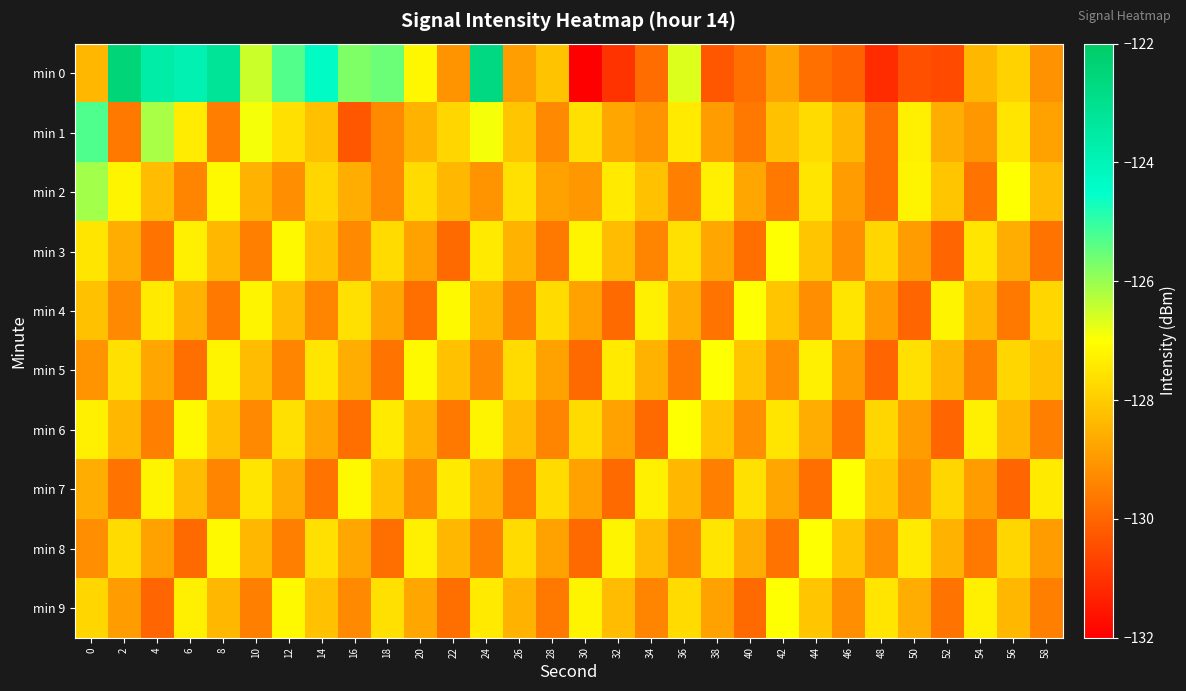

Reading right to left, extract all data points from this chart.

min 0: 58=-129.1	56=-127.9	54=-128.4	52=-130.5	50=-130.4	48=-131.1	46=-130.1	44=-129.8	42=-128.8	40=-129.8	38=-130.3	36=-126.7	34=-129.9	32=-131.0	30=-132.2	28=-128.2	26=-128.9	24=-122.7	22=-129.1	20=-127.2	18=-125.5	16=-125.7	14=-124.3	12=-125.3	10=-126.5	8=-123.2	6=-123.9	4=-123.6	2=-122.5	0=-128.4
min 1: 58=-128.8	56=-127.5	54=-129.0	52=-128.6	50=-127.3	48=-129.8	46=-128.4	44=-127.7	42=-128.2	40=-129.6	38=-128.9	36=-127.4	34=-129.1	32=-128.7	30=-127.6	28=-129.3	26=-128.1	24=-126.9	22=-127.8	20=-128.5	18=-129.3	16=-130.3	14=-128.2	12=-127.6	10=-126.9	8=-129.5	6=-127.4	4=-126.2	2=-129.6	0=-125.3
min 2: 58=-128.3	56=-127.0	54=-129.7	52=-128.1	50=-127.2	48=-129.8	46=-128.9	44=-127.5	42=-129.6	40=-128.7	38=-127.3	36=-129.5	34=-128.2	32=-127.4	30=-129.0	28=-128.8	26=-127.6	24=-129.1	22=-128.4	20=-127.7	18=-129.3	16=-128.6	14=-127.8	12=-129.2	10=-128.5	8=-127.1	6=-129.4	4=-128.3	2=-127.2	0=-126.1
min 3: 58=-129.7	56=-128.6	54=-127.5	52=-130.0	50=-128.9	48=-127.8	46=-129.2	44=-128.1	42=-127.0	40=-129.8	38=-128.7	36=-127.6	34=-129.4	32=-128.3	30=-127.2	28=-129.6	26=-128.5	24=-127.4	22=-129.9	20=-128.8	18=-127.7	16=-129.3	14=-128.2	12=-127.1	10=-129.5	8=-128.4	6=-127.3	4=-129.7	2=-128.6	0=-127.5
min 4: 58=-127.8	56=-129.6	54=-128.4	52=-127.2	50=-130.0	48=-128.9	46=-127.5	44=-129.2	42=-128.1	40=-127.0	38=-129.7	36=-128.6	34=-127.3	32=-129.9	30=-128.8	28=-127.7	26=-129.5	24=-128.4	22=-127.1	20=-129.8	18=-128.7	16=-127.6	14=-129.4	12=-128.3	10=-127.2	8=-129.6	6=-128.5	4=-127.4	2=-129.3	0=-128.2
min 5: 58=-128.2	56=-127.8	54=-129.5	52=-128.4	50=-127.6	48=-130.0	46=-128.9	44=-127.3	42=-129.2	40=-128.1	38=-127.0	36=-129.6	34=-128.5	32=-127.4	30=-129.9	28=-128.8	26=-127.7	24=-129.3	22=-128.2	20=-127.1	18=-129.7	16=-128.6	14=-127.5	12=-129.4	10=-128.3	8=-127.2	6=-129.8	4=-128.7	2=-127.6	0=-129.1
min 6: 58=-129.5	56=-128.4	54=-127.3	52=-130.0	50=-128.9	48=-127.8	46=-129.7	44=-128.6	42=-127.5	40=-129.2	38=-128.1	36=-127.0	34=-129.9	32=-128.8	30=-127.7	28=-129.4	26=-128.3	24=-127.2	22=-129.6	20=-128.5	18=-127.4	16=-129.8	14=-128.7	12=-127.6	10=-129.3	8=-128.2	6=-127.1	4=-129.5	2=-128.4	0=-127.3
min 7: 58=-127.4	56=-130.0	54=-128.9	52=-127.8	50=-129.2	48=-128.1	46=-127.0	44=-129.8	42=-128.7	40=-127.6	38=-129.5	36=-128.4	34=-127.3	32=-129.9	30=-128.8	28=-127.7	26=-129.6	24=-128.5	22=-127.4	20=-129.3	18=-128.2	16=-127.1	14=-129.7	12=-128.6	10=-127.5	8=-129.4	6=-128.3	4=-127.2	2=-129.7	0=-128.6
min 8: 58=-128.9	56=-127.8	54=-129.6	52=-128.5	50=-127.4	48=-129.2	46=-128.1	44=-127.0	42=-129.7	40=-128.6	38=-127.5	36=-129.4	34=-128.3	32=-127.2	30=-129.9	28=-128.8	26=-127.7	24=-129.5	22=-128.4	20=-127.3	18=-129.8	16=-128.7	14=-127.6	12=-129.5	10=-128.4	8=-127.1	6=-129.9	4=-128.8	2=-127.7	0=-129.2
min 9: 58=-129.5	56=-128.4	54=-127.3	52=-129.7	50=-128.6	48=-127.5	46=-129.2	44=-128.1	42=-127.0	40=-129.9	38=-128.8	36=-127.7	34=-129.4	32=-128.3	30=-127.2	28=-129.6	26=-128.5	24=-127.4	22=-129.8	20=-128.7	18=-127.6	16=-129.3	14=-128.2	12=-127.1	10=-129.5	8=-128.4	6=-127.3	4=-130.0	2=-128.9	0=-127.8